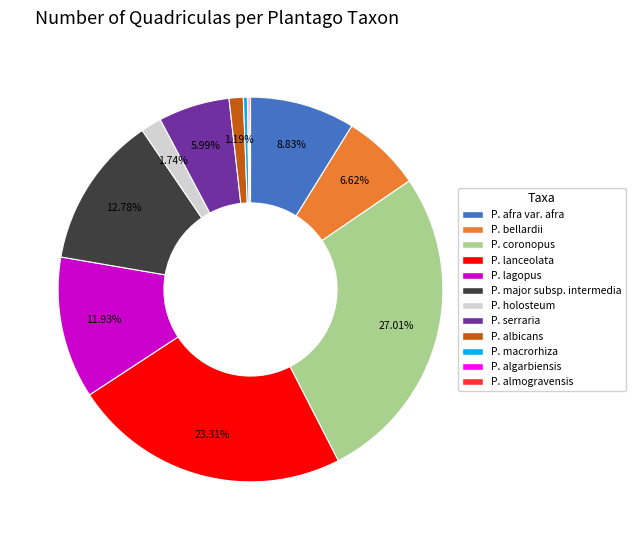

Between P. coronopus and P. afra var. afra, which is larger?

P. coronopus